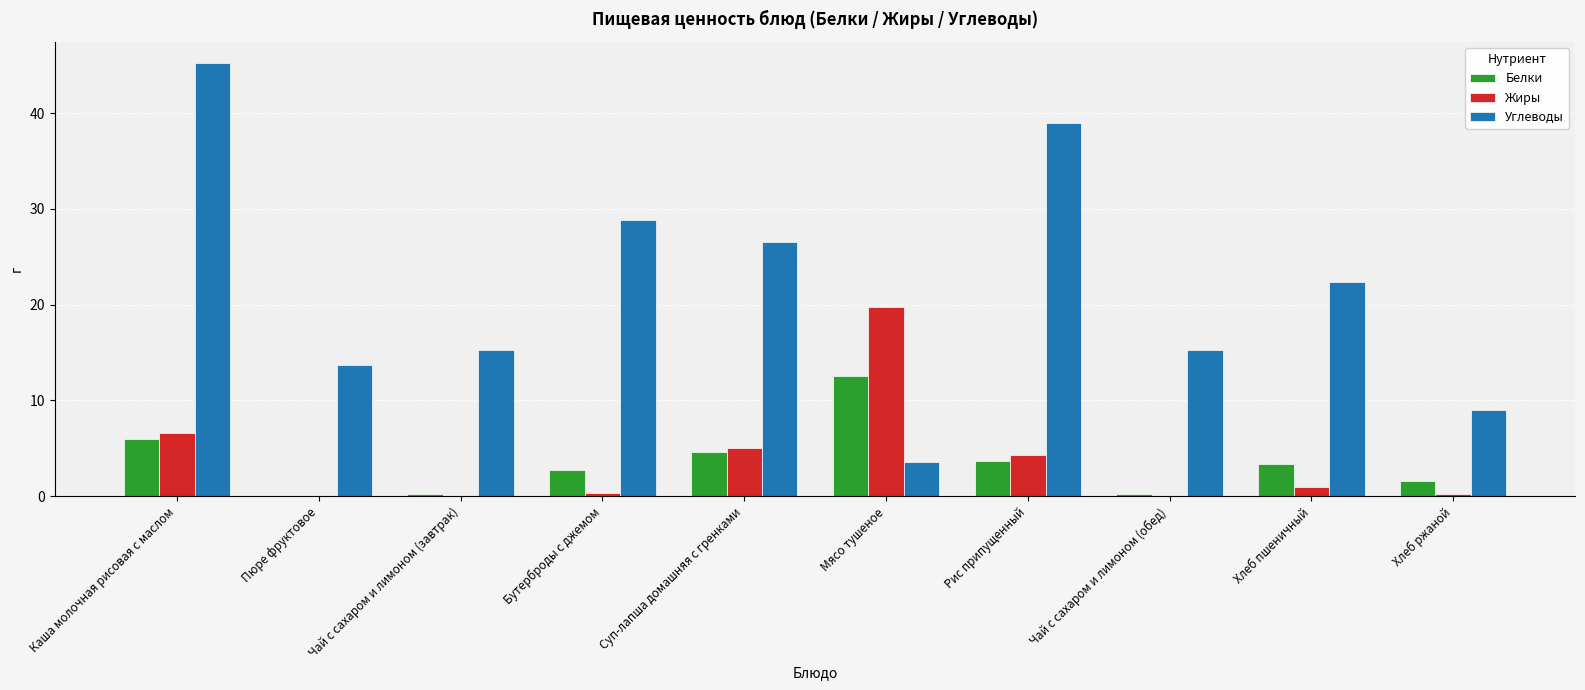

What are all the series names shown in the legend?

Белки, Жиры, Углеводы